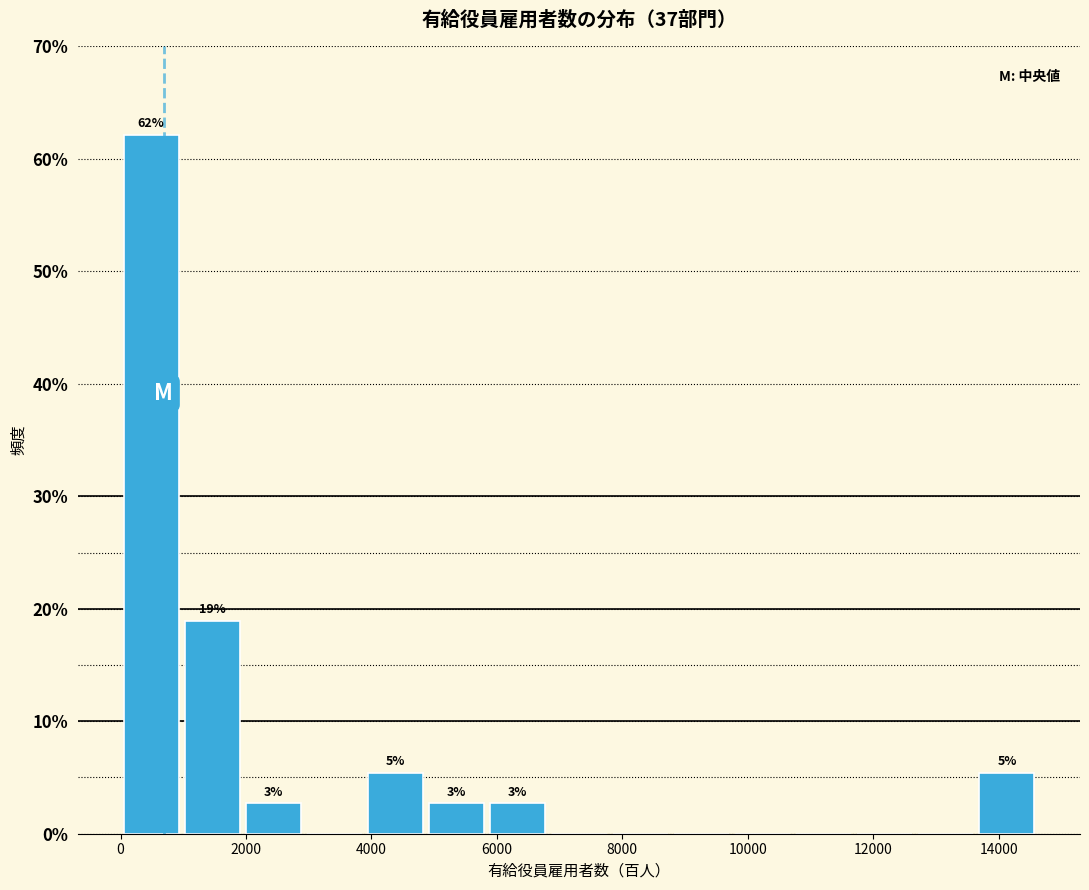

Which range on the x-axis has the tallest bar?

0 to 1000